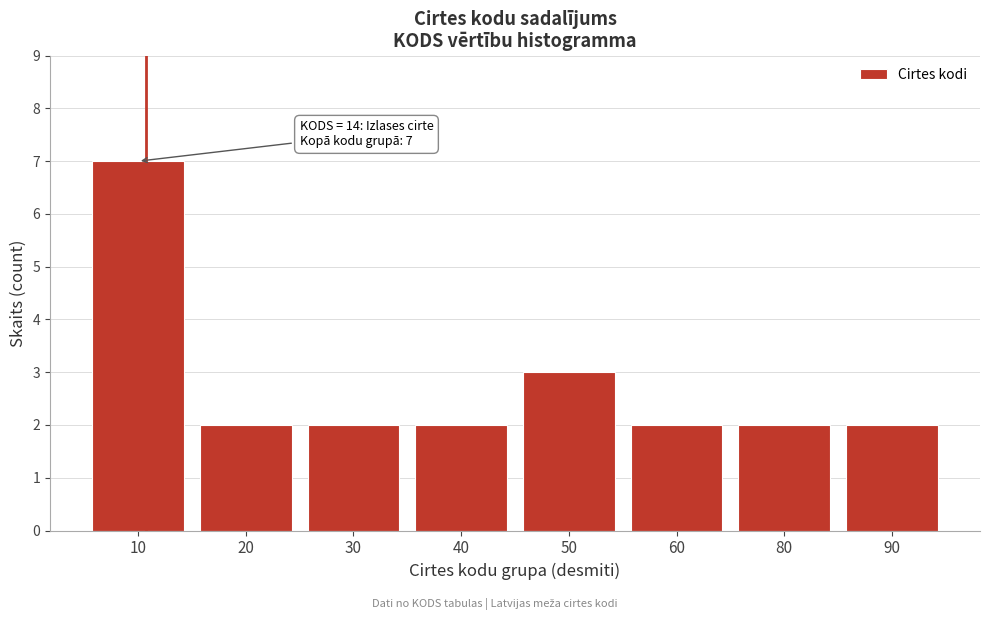

Reading left to right, transcribe all the data shown in this chart.

10=7	20=2	30=2	40=2	50=3	60=2	80=2	90=2